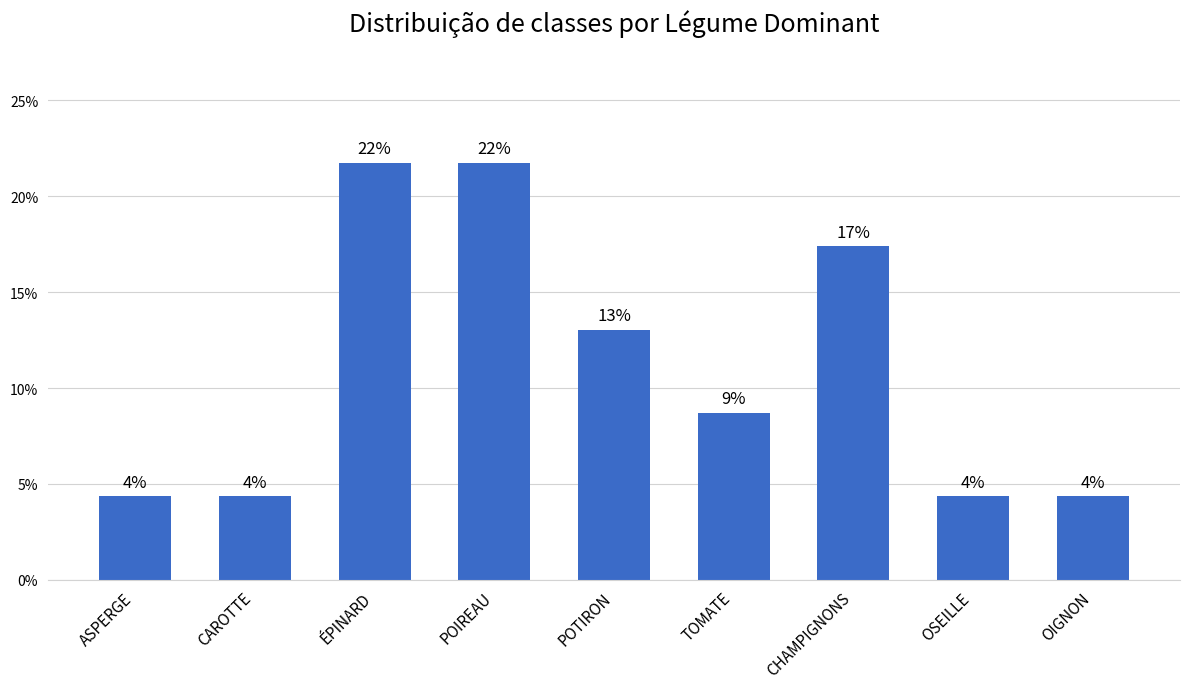

Does the chart contain any negative values?

No